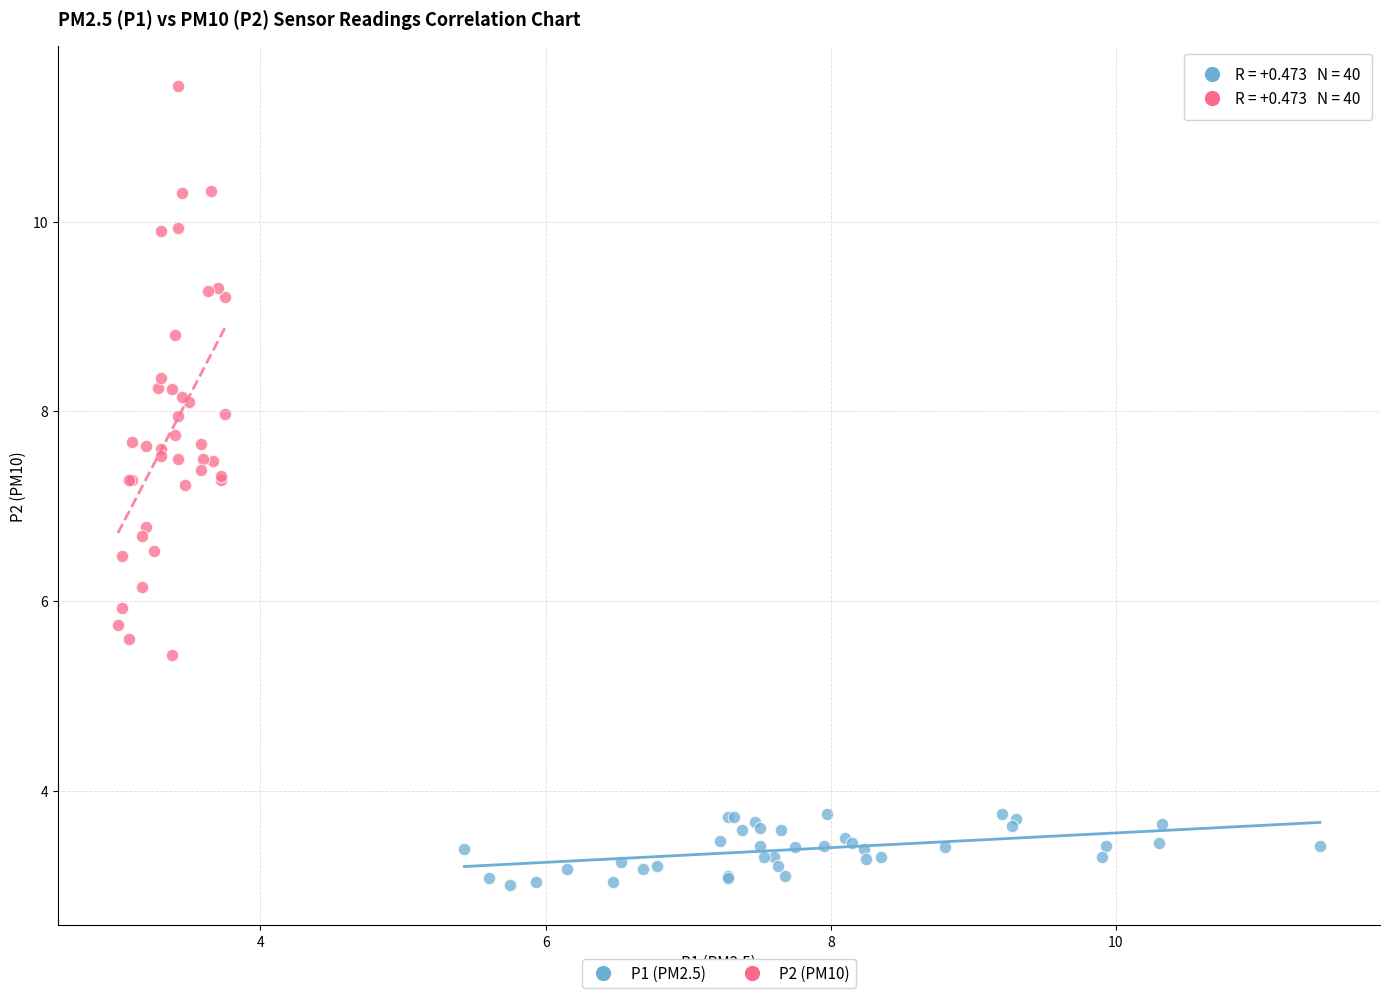

Which series reaches the maximum Y coordinate?

P2 (PM10)